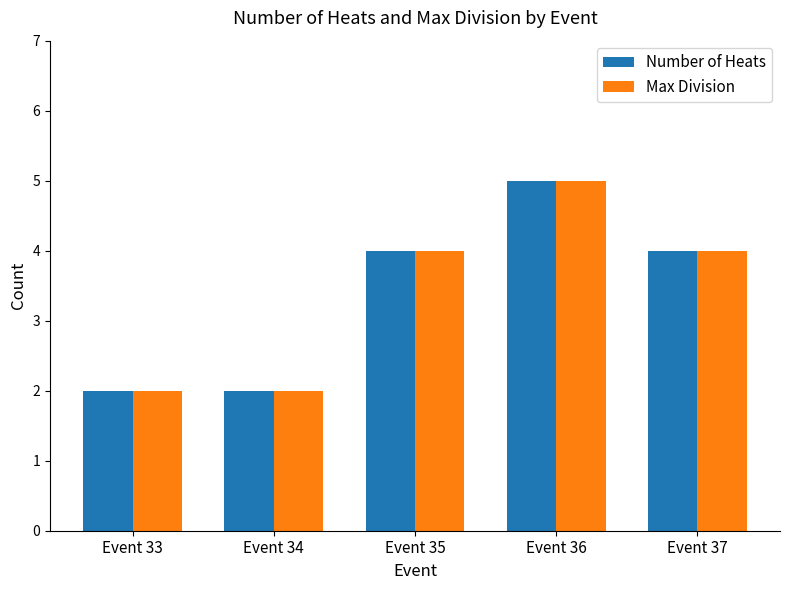

What are all the series names shown in the legend?

Number of Heats, Max Division